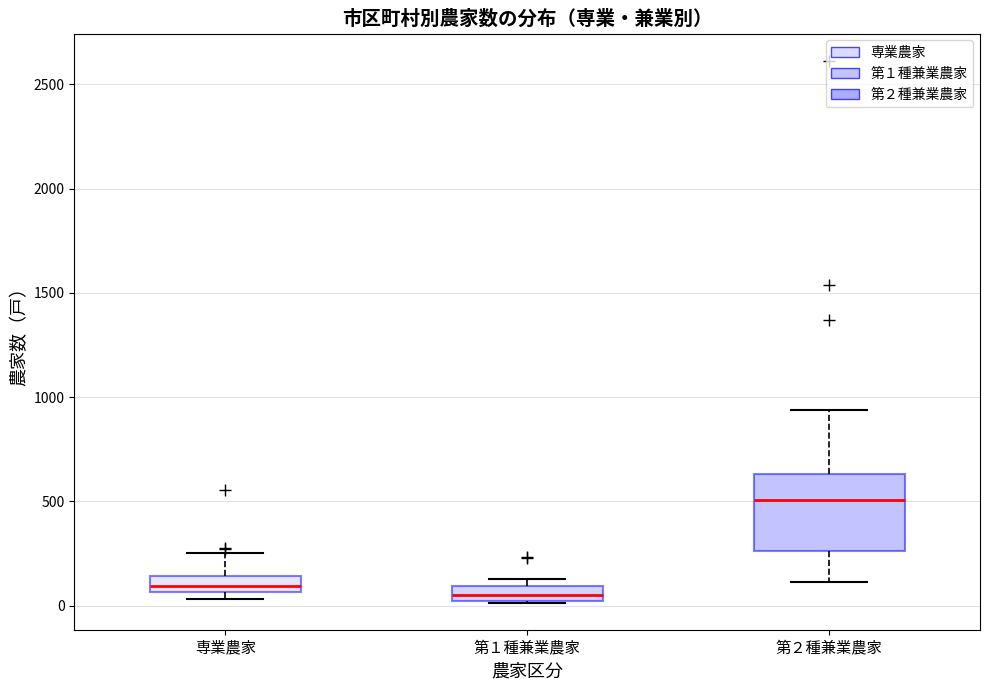

Comparing the boxes themselves (not the whiskers), which one is the tallest?

第２種兼業農家